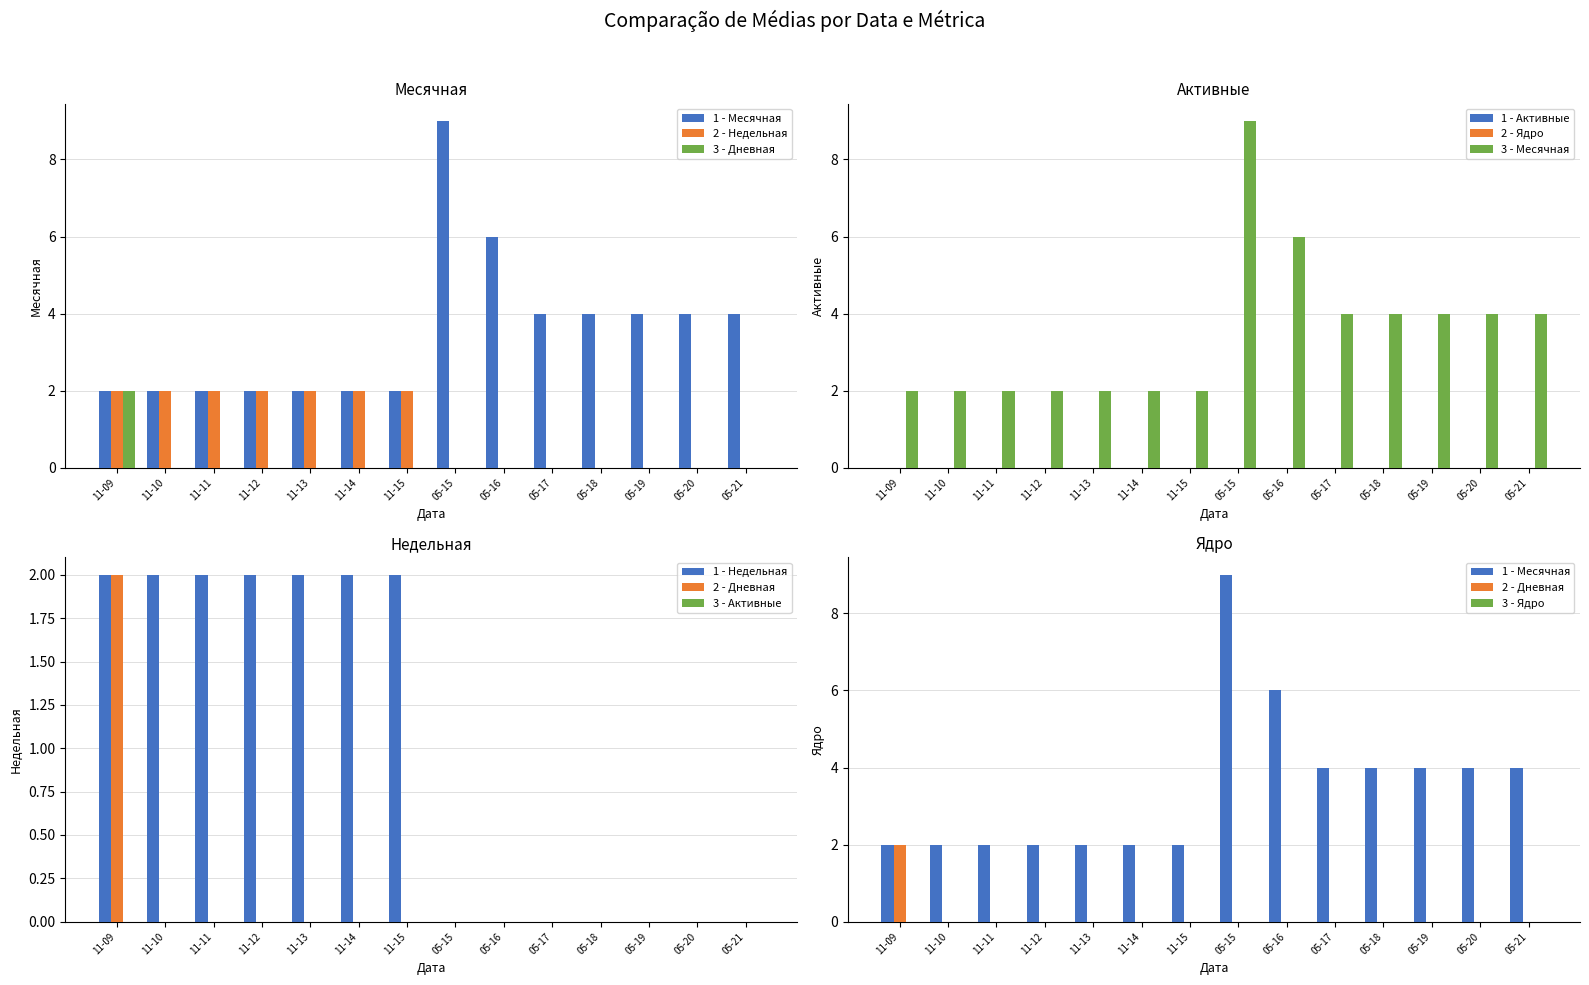

At how many categories does at least one series exceed 6?

1